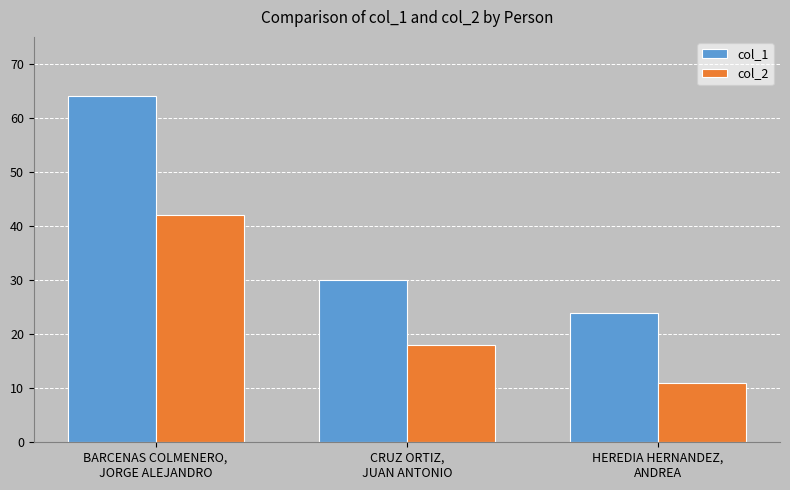

What is the sum of the col_2 values at CRUZ ORTIZ,
JUAN ANTONIO and BARCENAS COLMENERO,
JORGE ALEJANDRO?

60